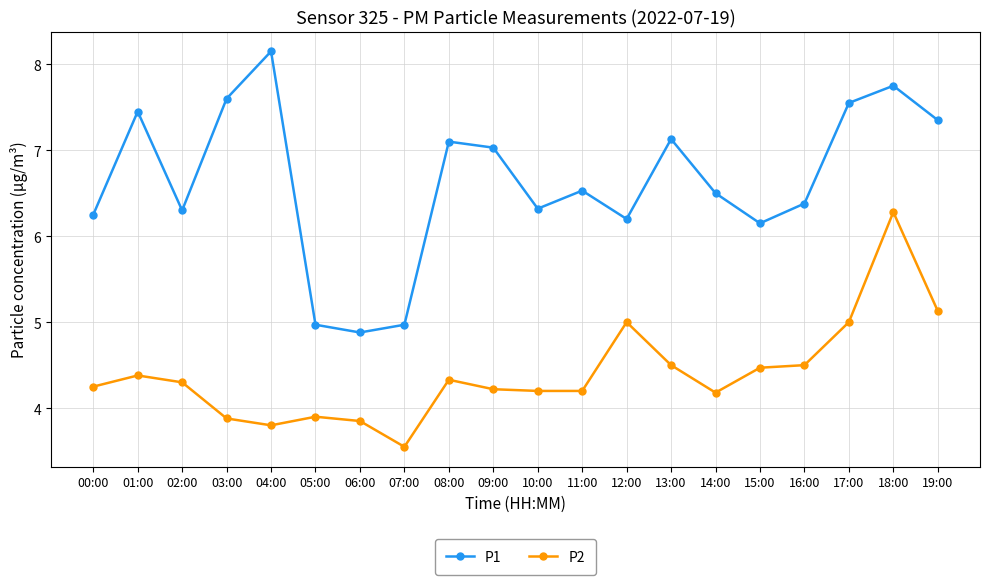

At which label does P1 reach its minimum?

06:00